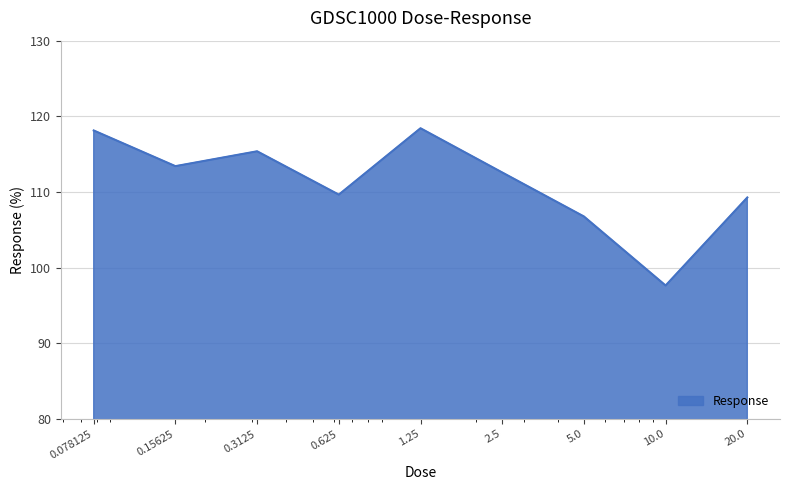

What is the difference between the maximum and second lowest values?

11.7